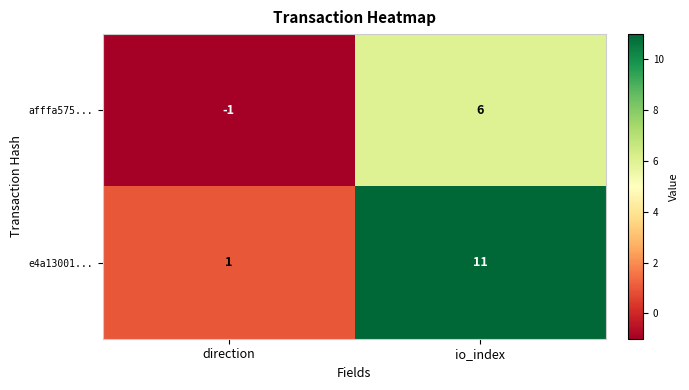

The e4a13001... series shows 11 at io_index. True or false?

True